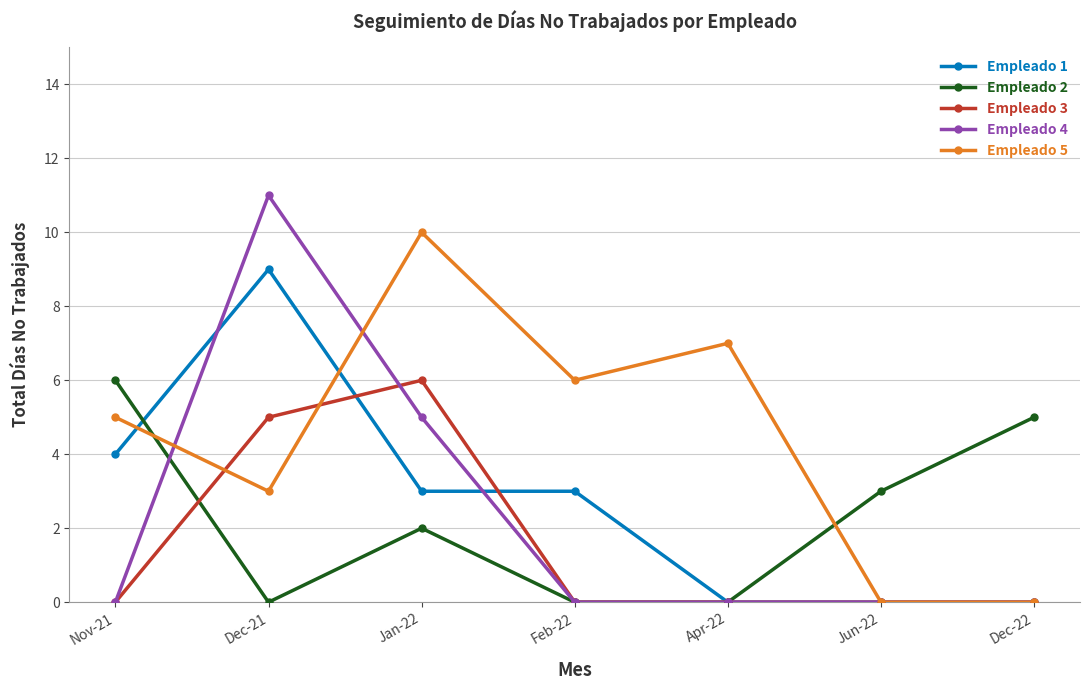

Which series changed the most between Jan-22 and Dec-22?

Empleado 5